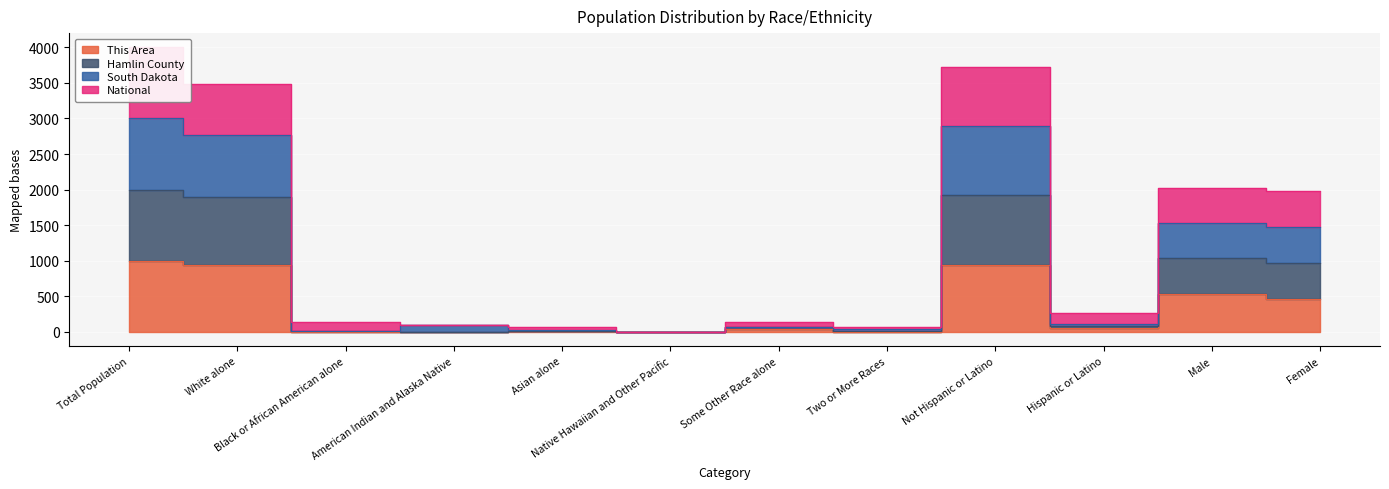

True or false: This Area has more than 2 interior local peaks.

True